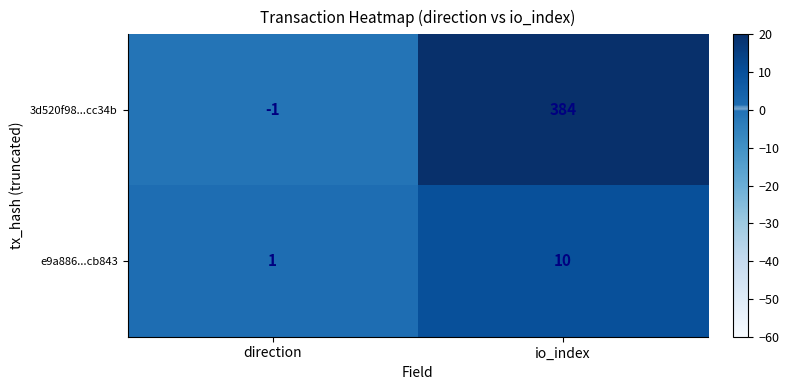

Reading left to right, list all the values displayed in this chart.

3d520f98...cc34b: direction=-1	io_index=384
e9a886...cb843: direction=1	io_index=10